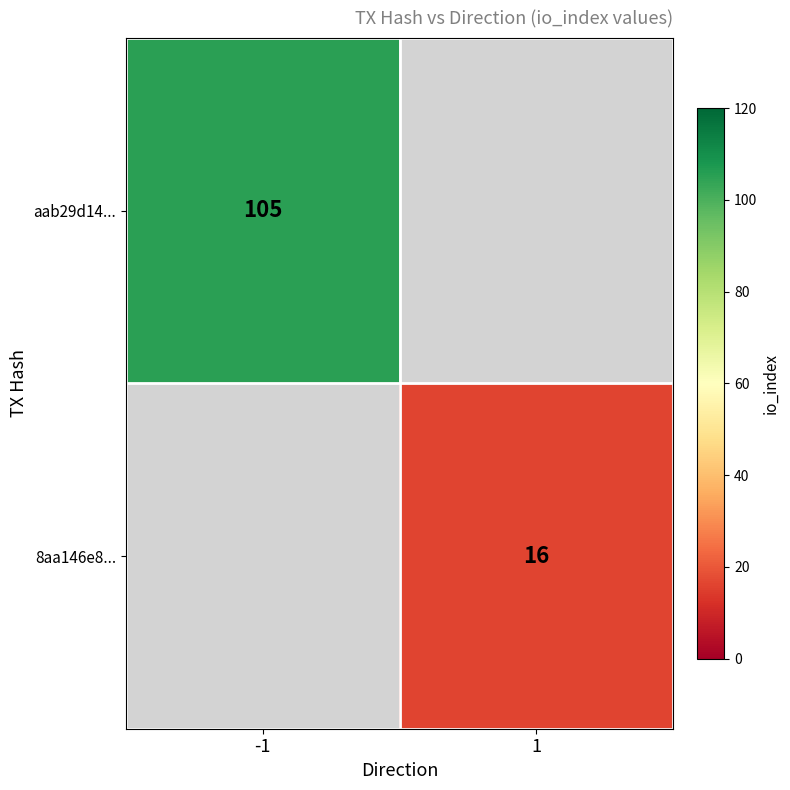

What is the greatest value displayed?

105.0